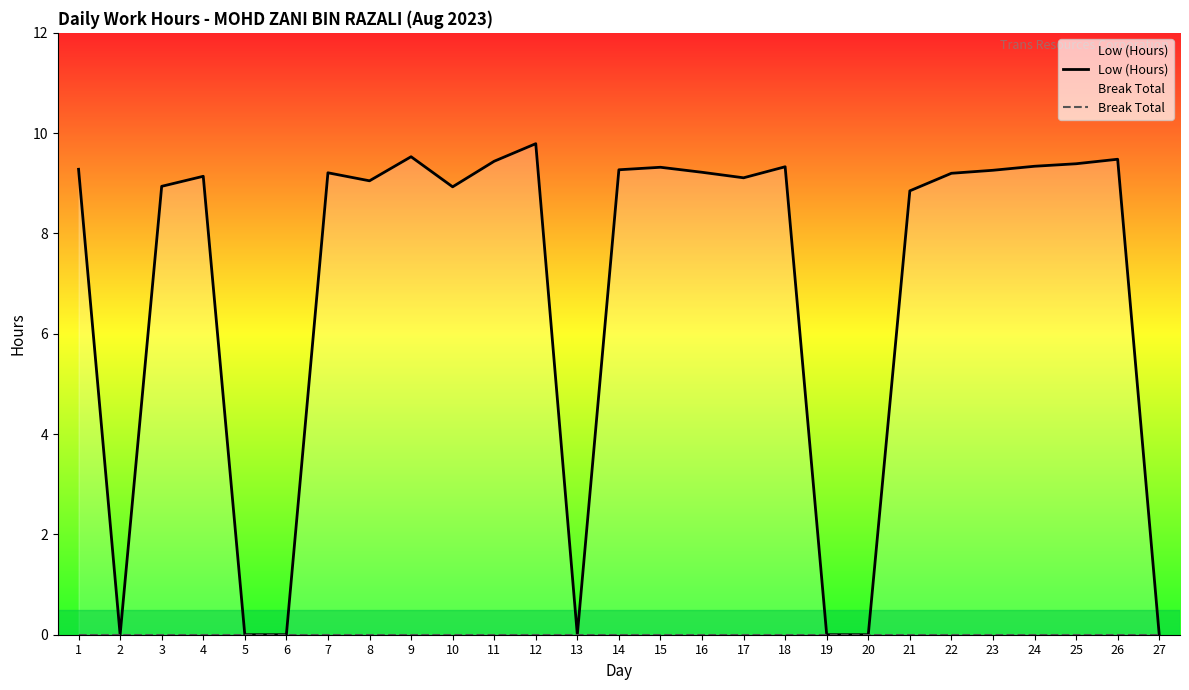

What are all the series names shown in the legend?

Low (Hours), Break Total